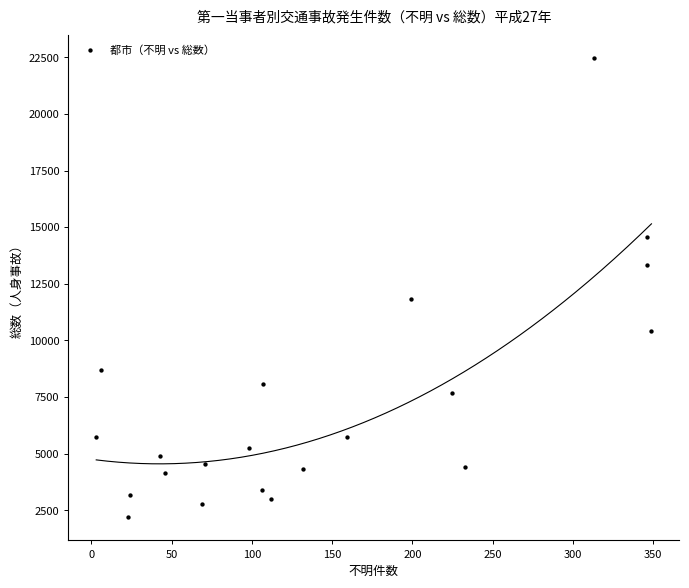

What is the range of X values (max minus min)?

346